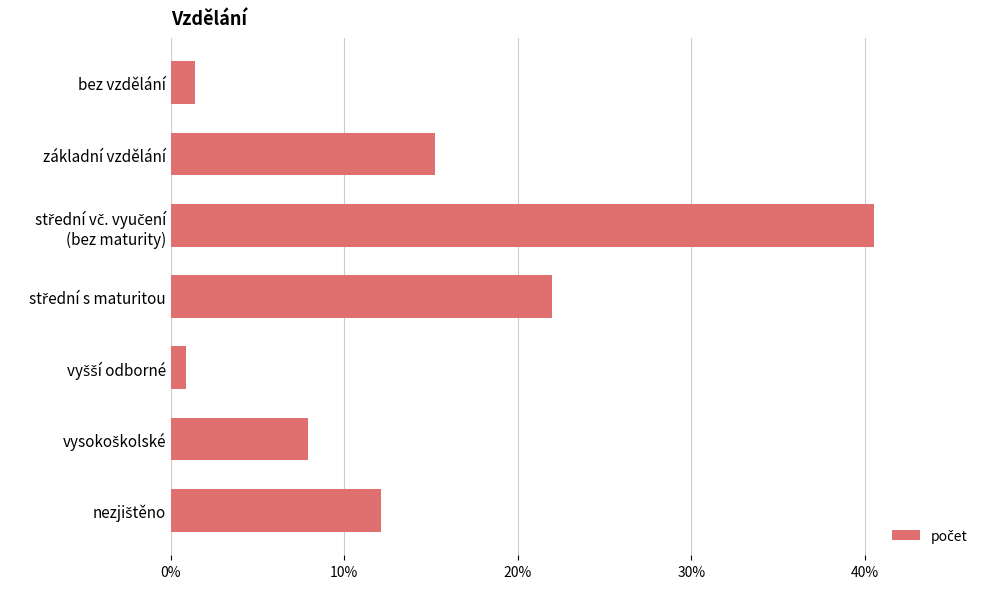

Does the chart contain any negative values?

No